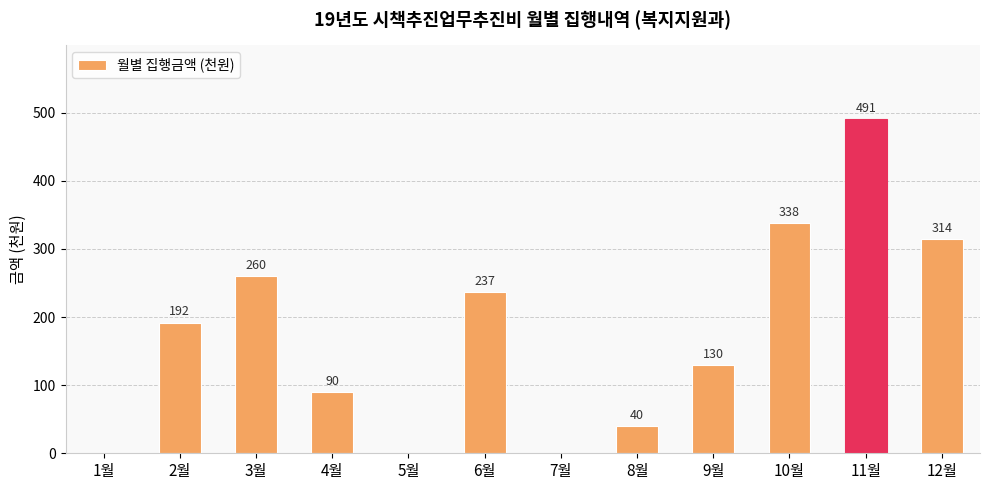

Are the bars horizontal?

No